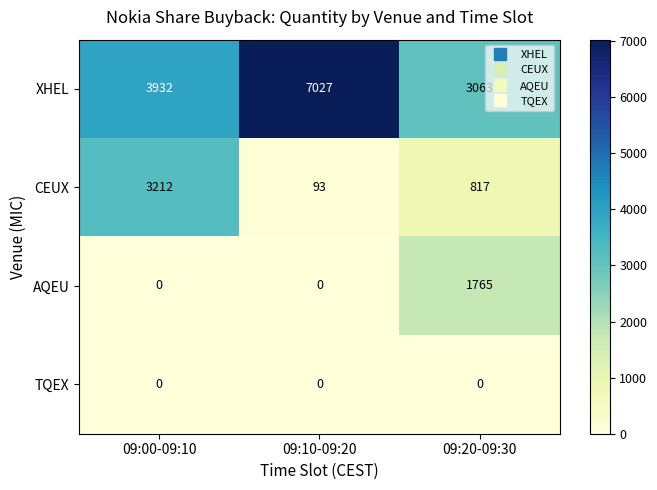

What is the greatest value displayed?

7027